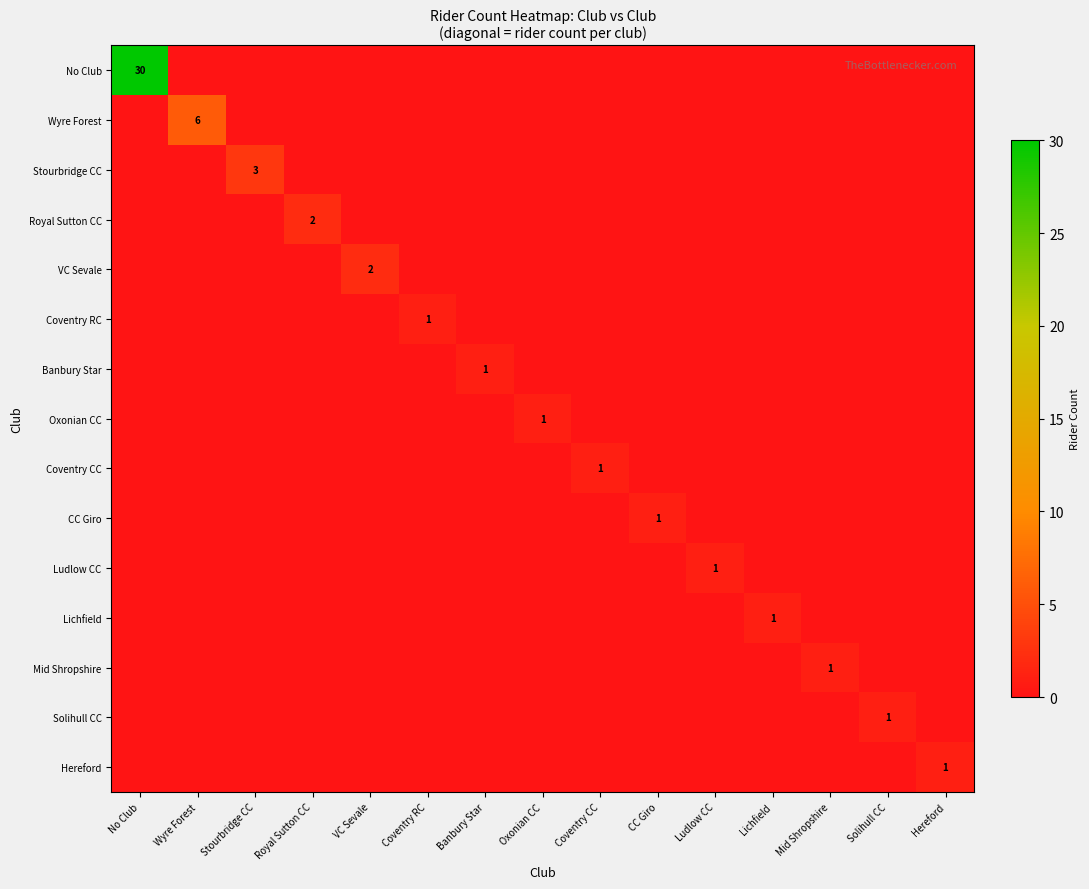

At how many categories does at least one series exceed 20?

1